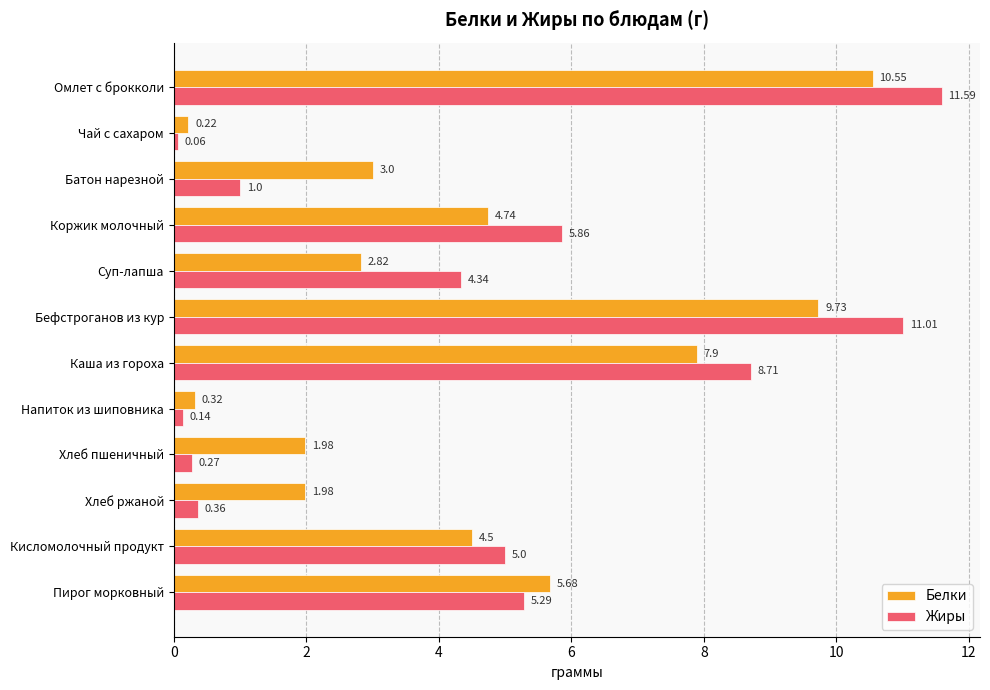

What is the difference between the maximum and minimum values in the Белки series?

10.3